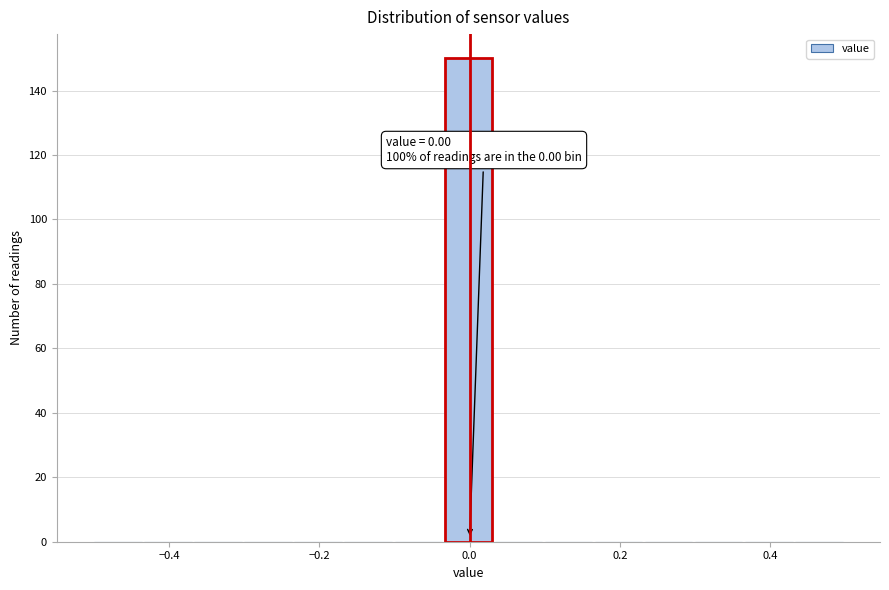

Read against the x-axis, roughly where is the centre of the tallest bar?

0.00